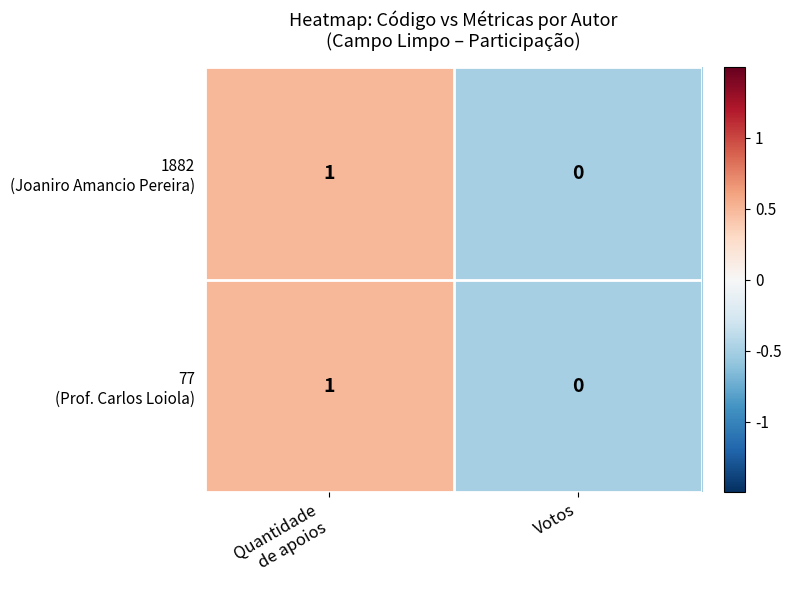

Count the number of categories in the chart.

2